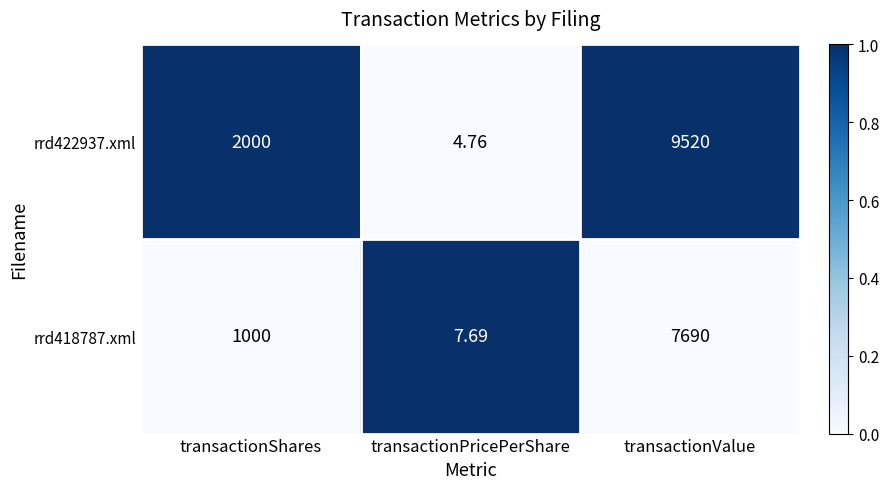

Between transactionShares and transactionPricePerShare, which series saw the biggest shift?

rrd422937.xml